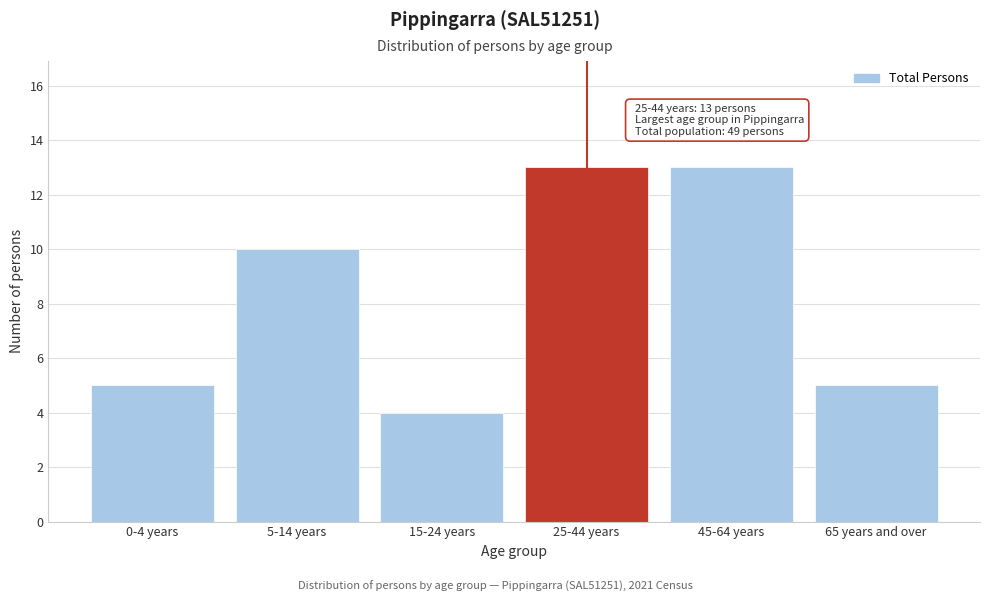

Reading left to right, extract all data points from this chart.

5	10	4	13	13	5